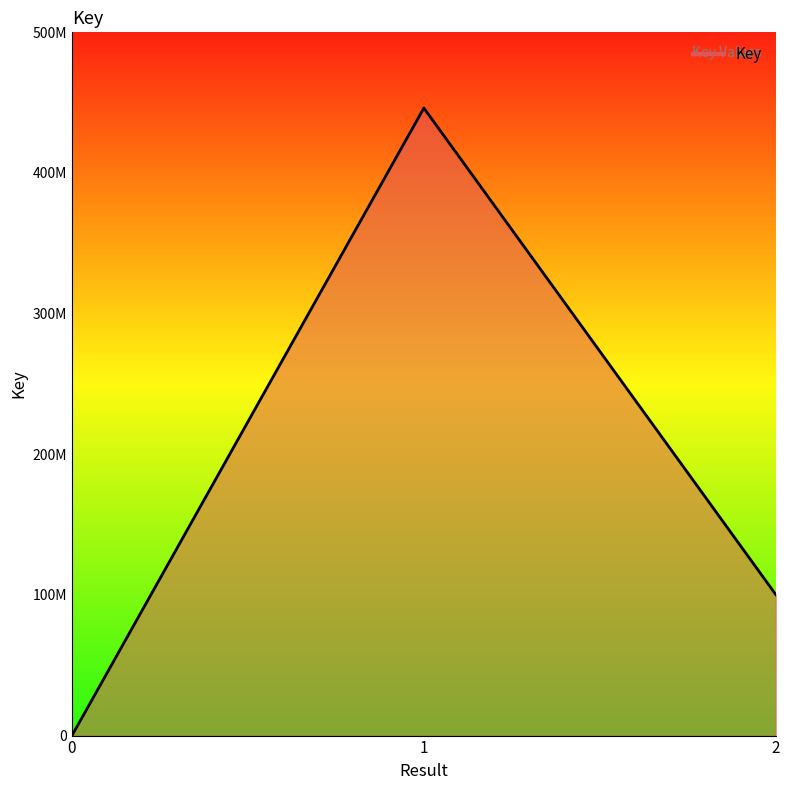

List the labels in order of value, largest first.

1, 2, 0